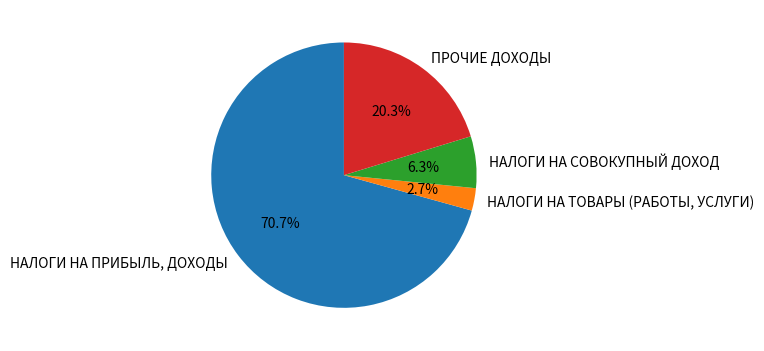

Rank the categories by value from lowest to highest.

НАЛОГИ НА ТОВАРЫ (РАБОТЫ, УСЛУГИ), НАЛОГИ НА СОВОКУПНЫЙ ДОХОД, ПРОЧИЕ ДОХОДЫ, НАЛОГИ НА ПРИБЫЛЬ, ДОХОДЫ